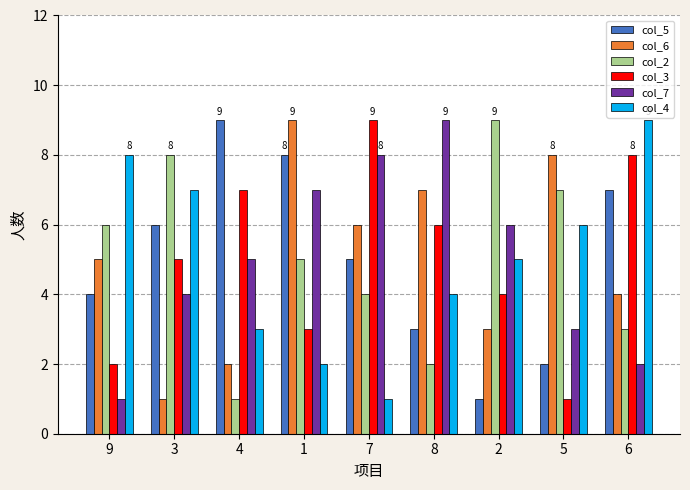

Which category has the highest value in the col_7 series?

8